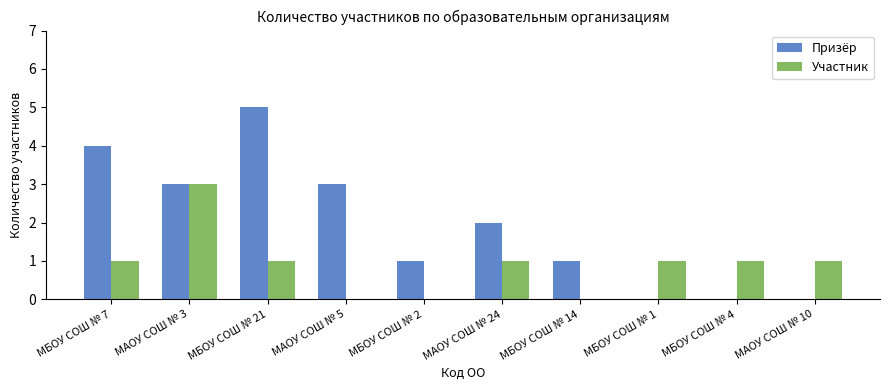

What are all the series names shown in the legend?

Призёр, Участник